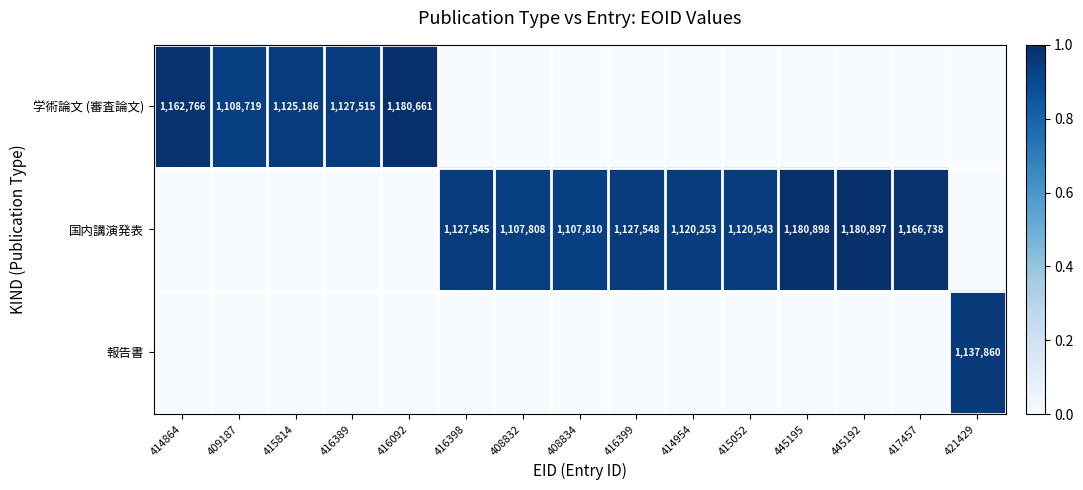

Is it true that 国内講演発表 equals 1107810 at 408834?

True